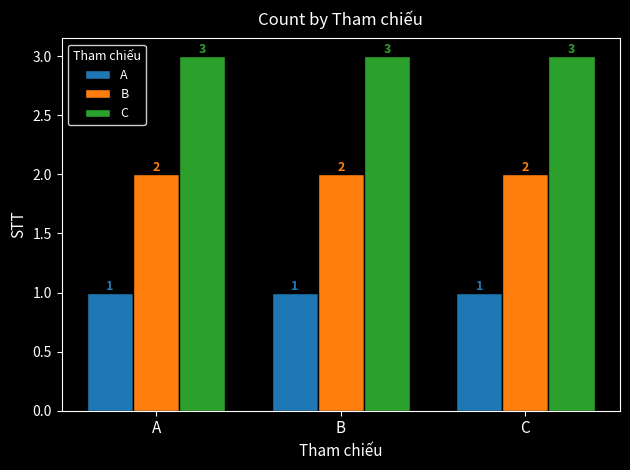

What is the sum of the A values at B and C?

2